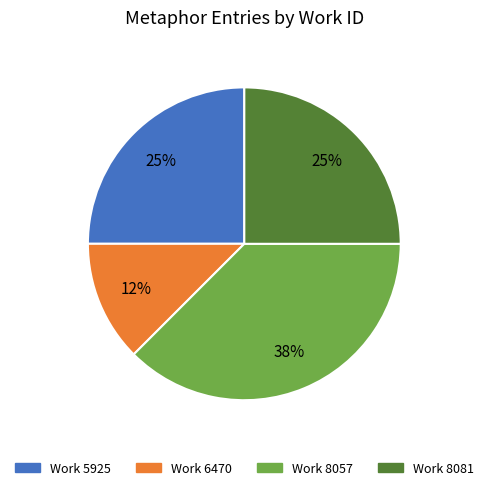

Is there a majority slice in this chart?

No